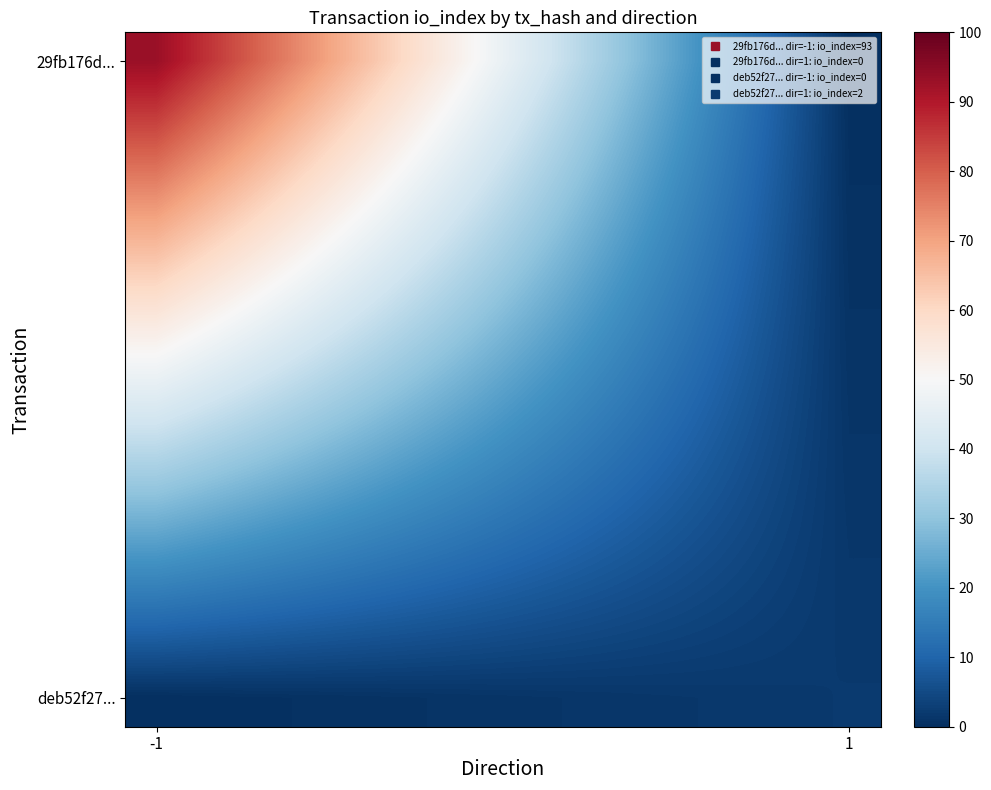

What is the greatest value displayed?

93.0